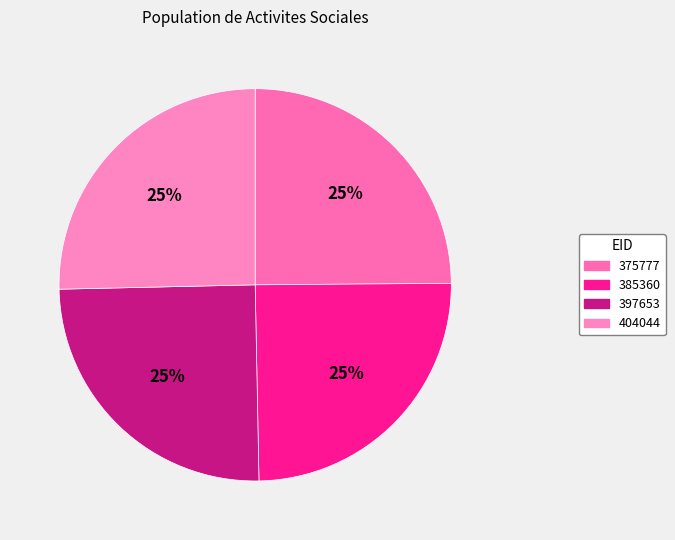

How many slices are in this pie chart?

4